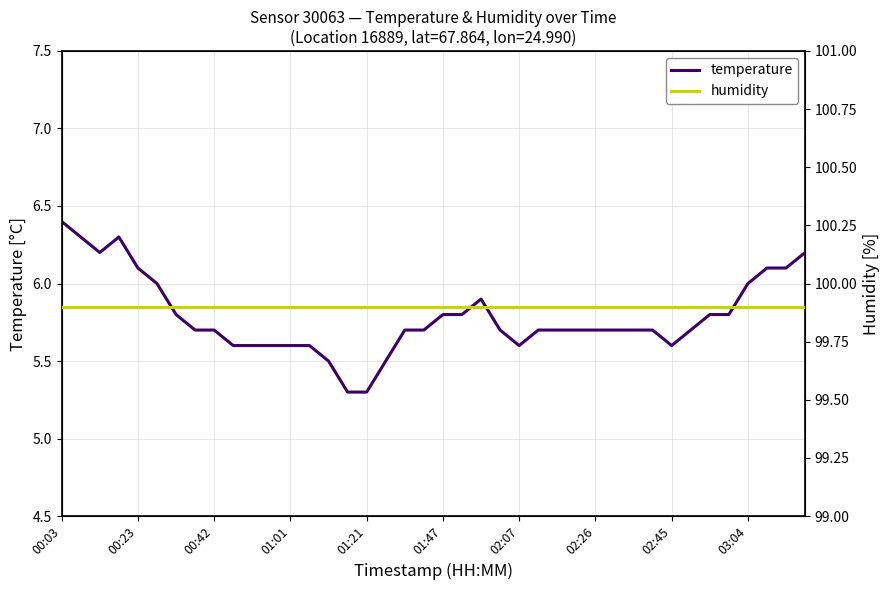

What is the minimum value for temperature?

5.3